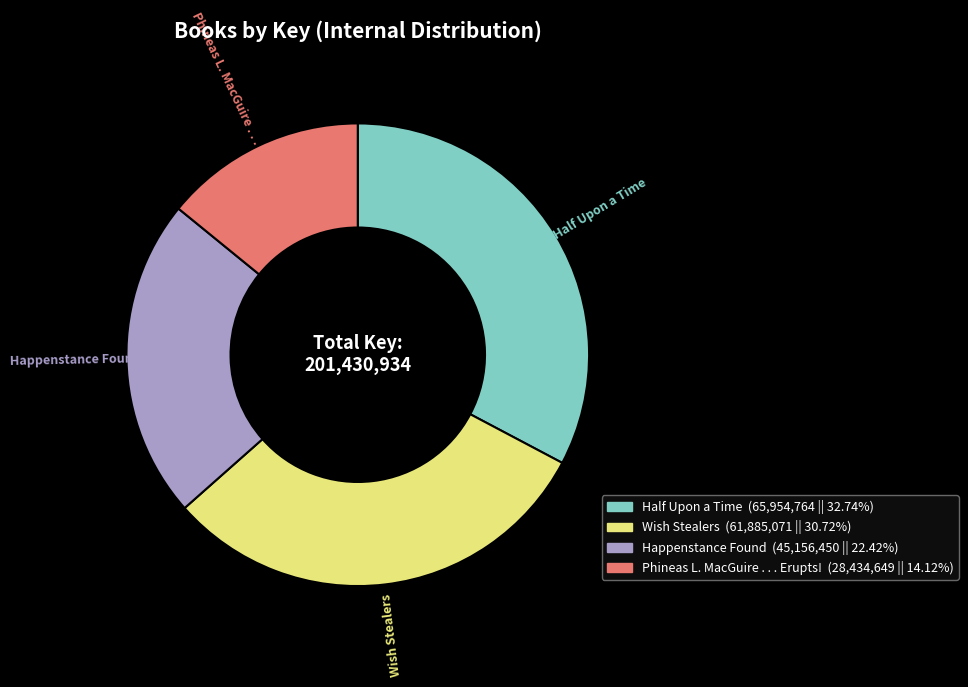

Which category has the biggest portion of the pie?

Half Upon a Time